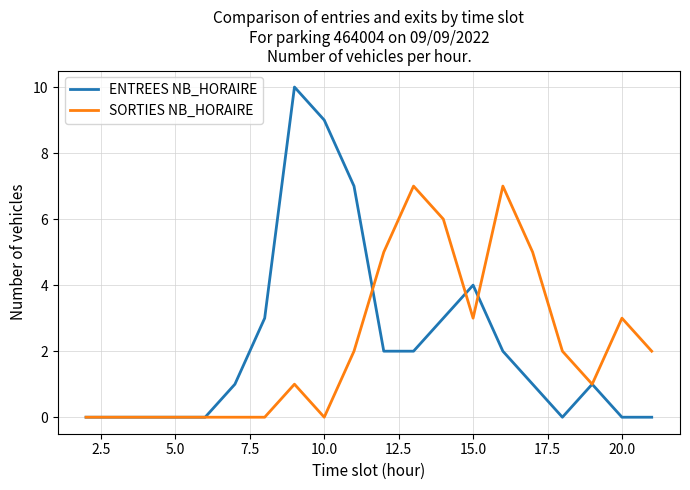

List the series in order of their peak value, lowest first.

SORTIES NB_HORAIRE, ENTREES NB_HORAIRE